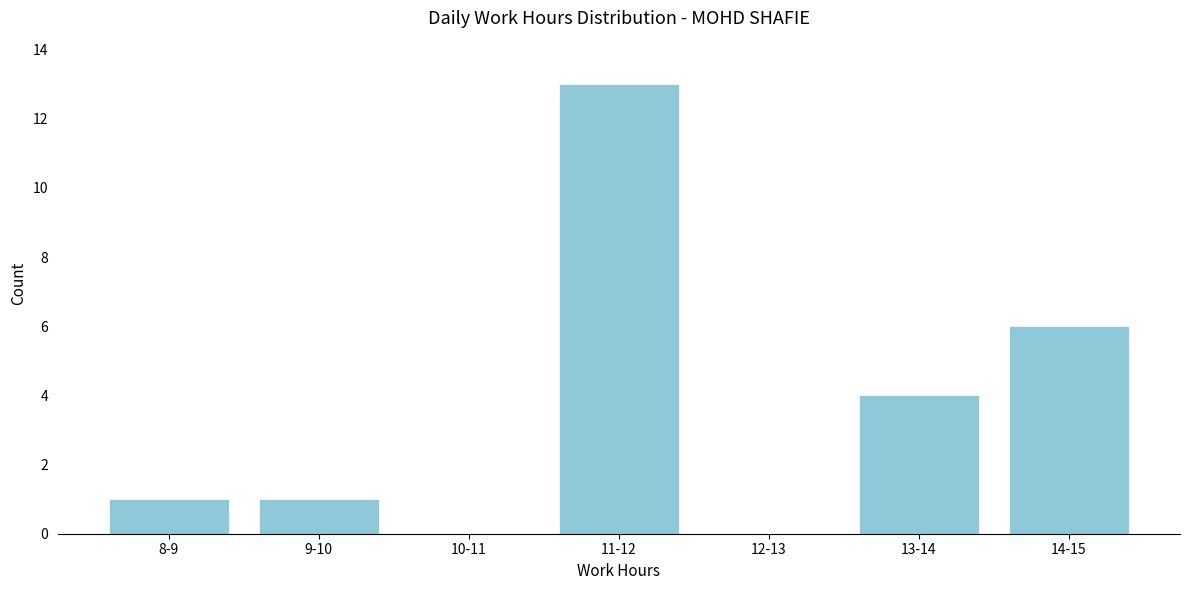

Reading left to right, extract all data points from this chart.

8-9=1	9-10=1	10-11=0	11-12=13	12-13=0	13-14=4	14-15=6